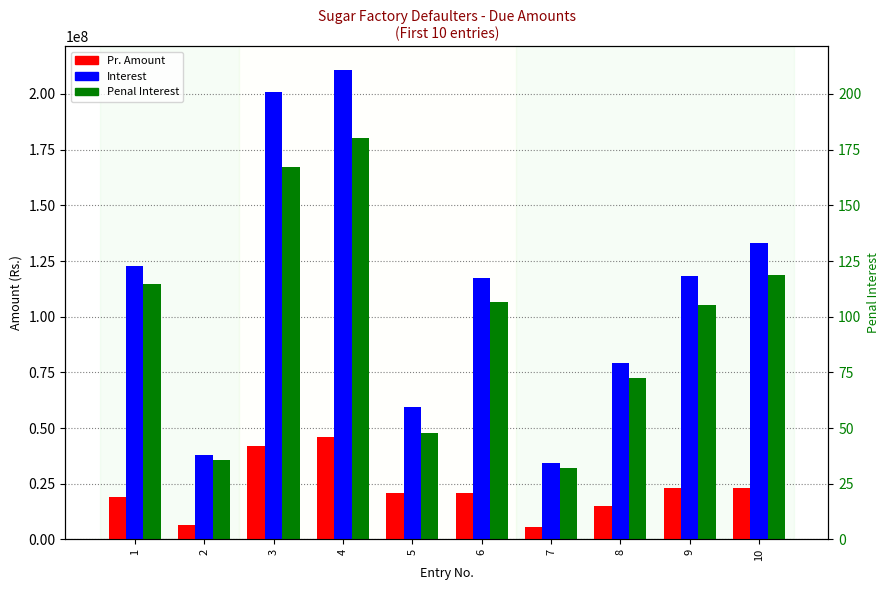

How many bars are there in each group?

3